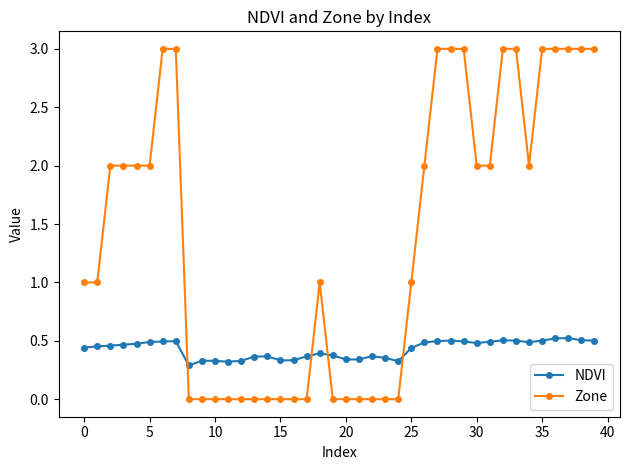

Which series has the largest total across all categories?

Zone